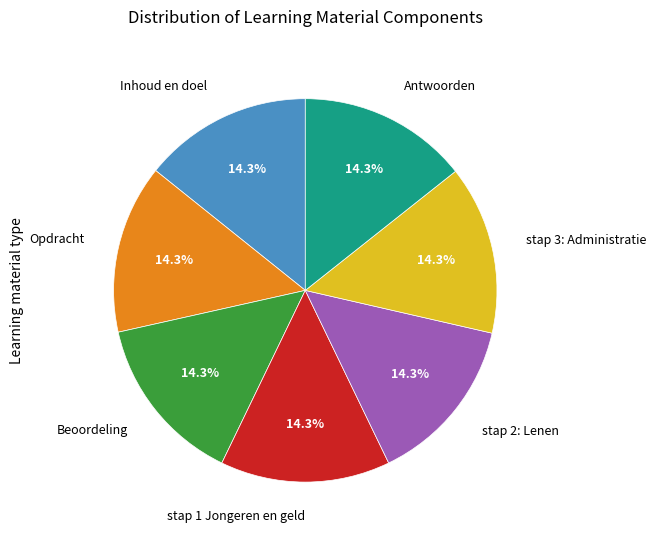

Is there any slice that represents more than half of the pie?

No